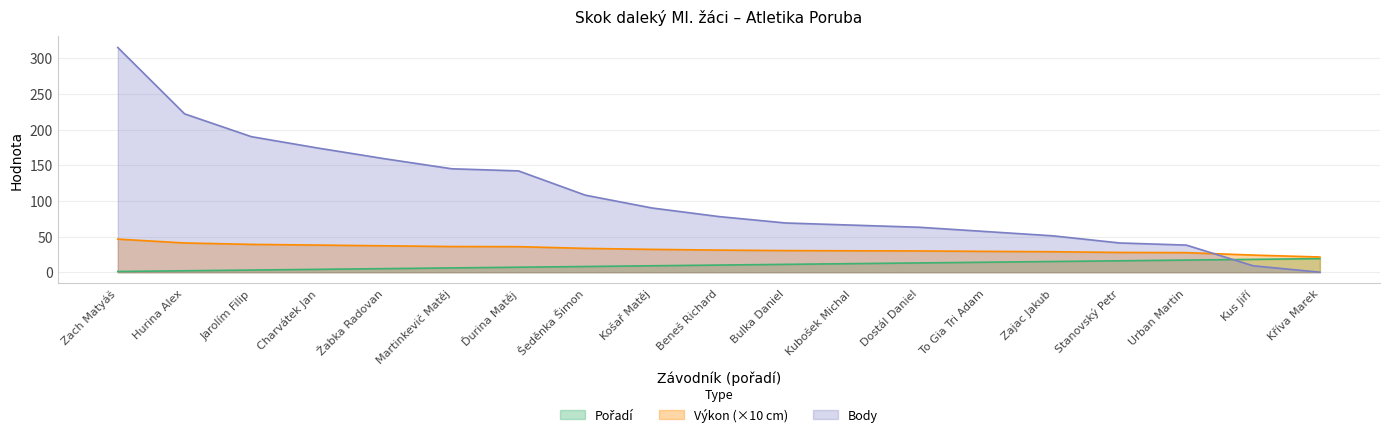

What is the spread (max minus min) of values at Hurina Alex?

220.0